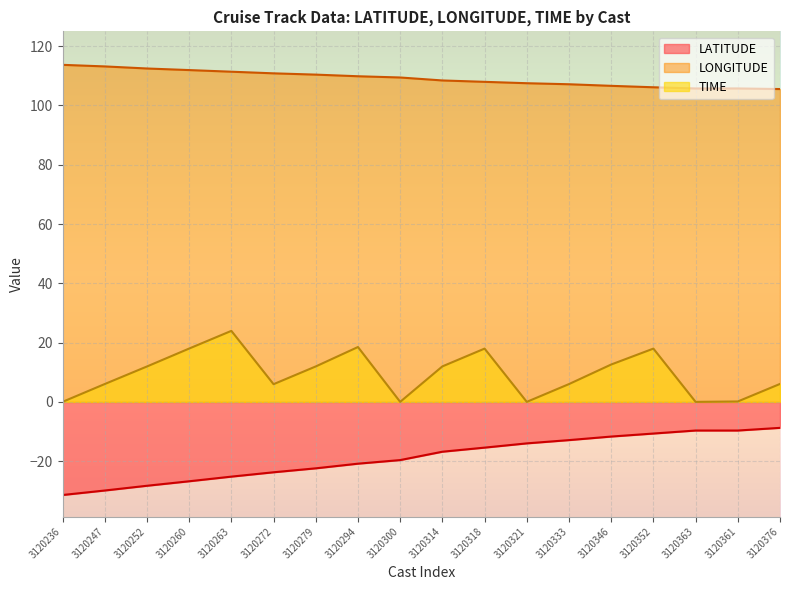

What is the total value across all series at 3120346?

107.6